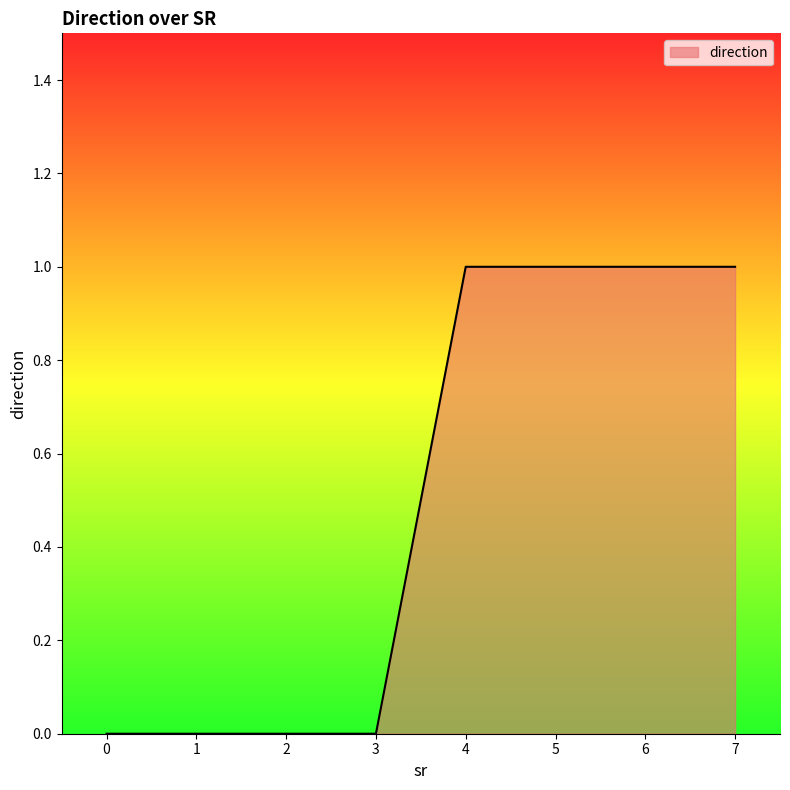

Reading left to right, what are all the values shown in this chart?

0=0	1=0	2=0	3=0	4=1	5=1	6=1	7=1